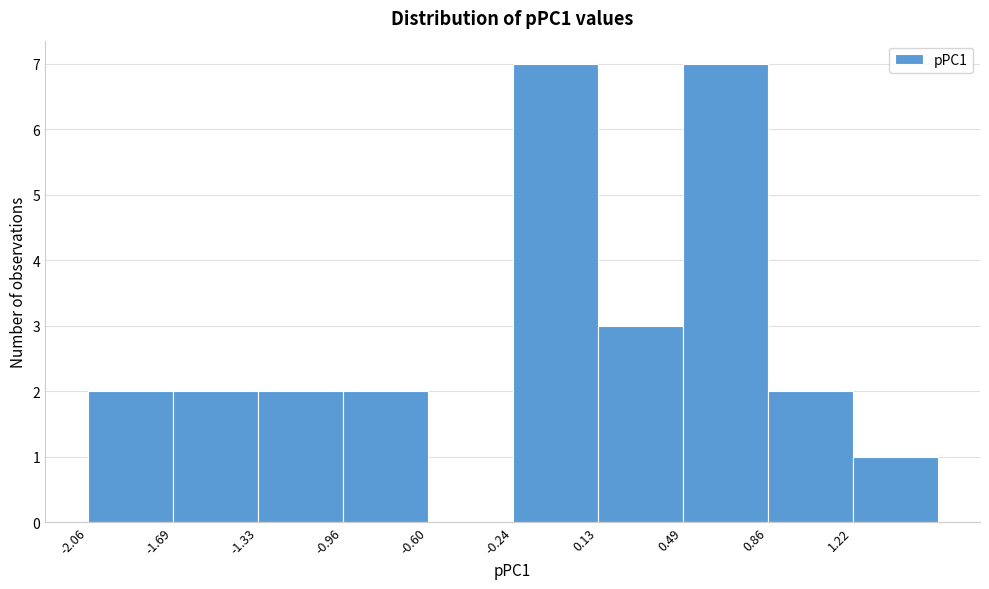

Reading left to right, list every bar in this chart as the range it spans on the x-axis followed by its height. Neither the bar edges nor the heights are printed on the chart, so give them approximately, as read against the axes.

-2.05 to -1.70: 2
-1.70 to -1.35: 2
-1.35 to -0.95: 2
-0.95 to -0.60: 2
-0.60 to -0.25: 0
-0.25 to 0.15: 7
0.15 to 0.50: 3
0.50 to 0.85: 7
0.85 to 1.20: 2
1.20 to 1.60: 1